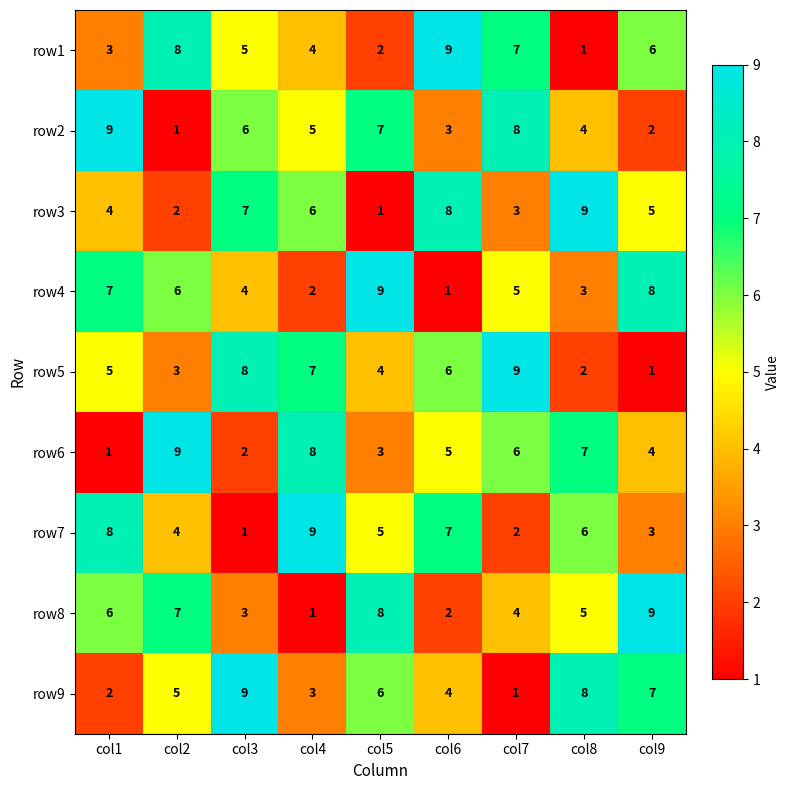

What is the sum of the row8 values at col1 and col2?

13